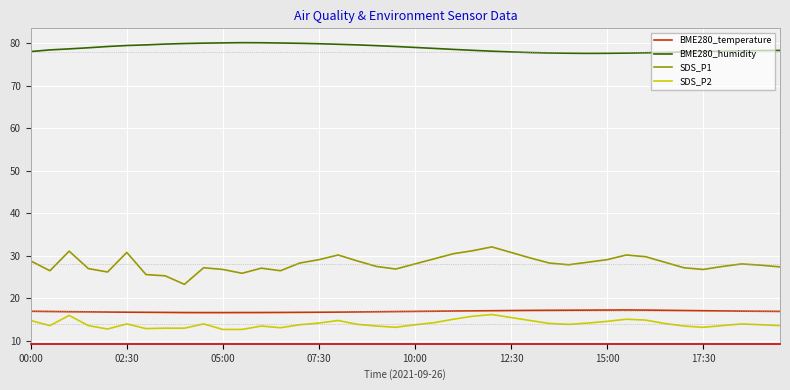

What are all the series names shown in the legend?

BME280_temperature, BME280_humidity, SDS_P1, SDS_P2